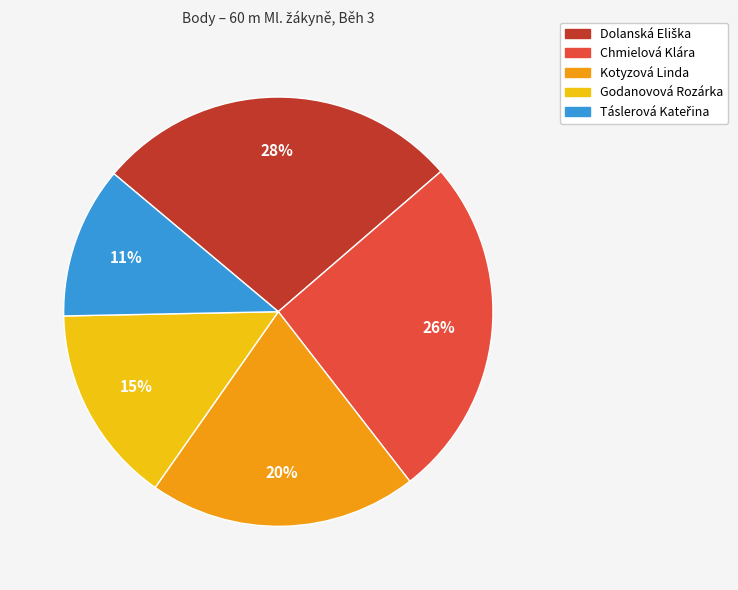

The Godanovová Rozárka slice represents 15% of the pie. True or false?

True